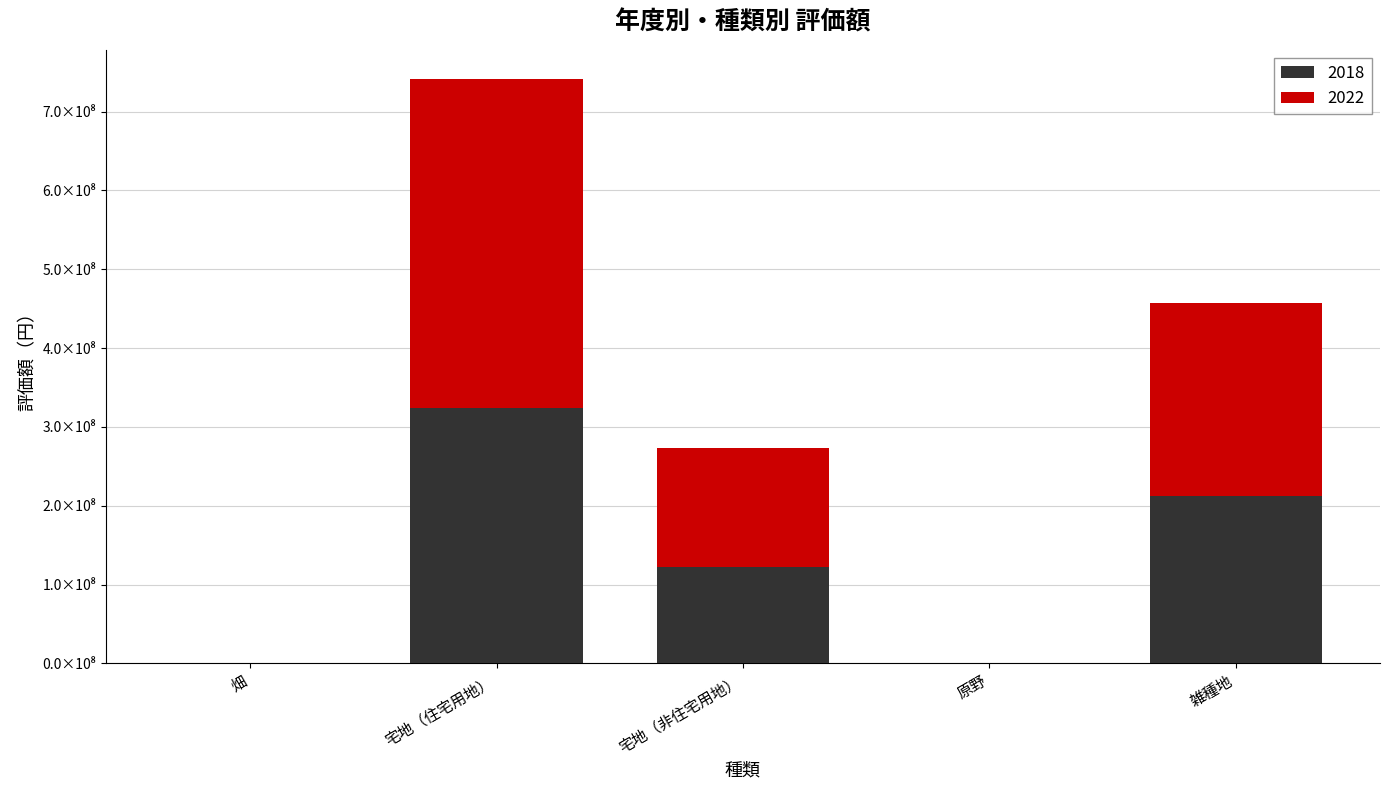

What is the lowest value of the 2018 series?

52326